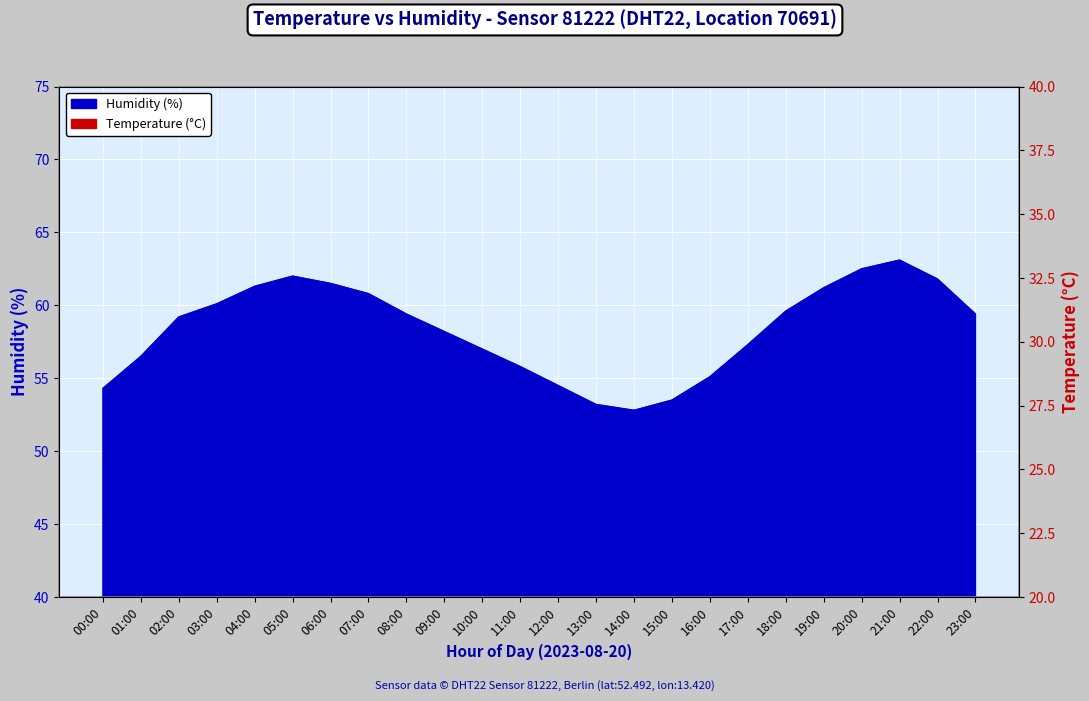

What is the label of the 18th point from the left?

17:00